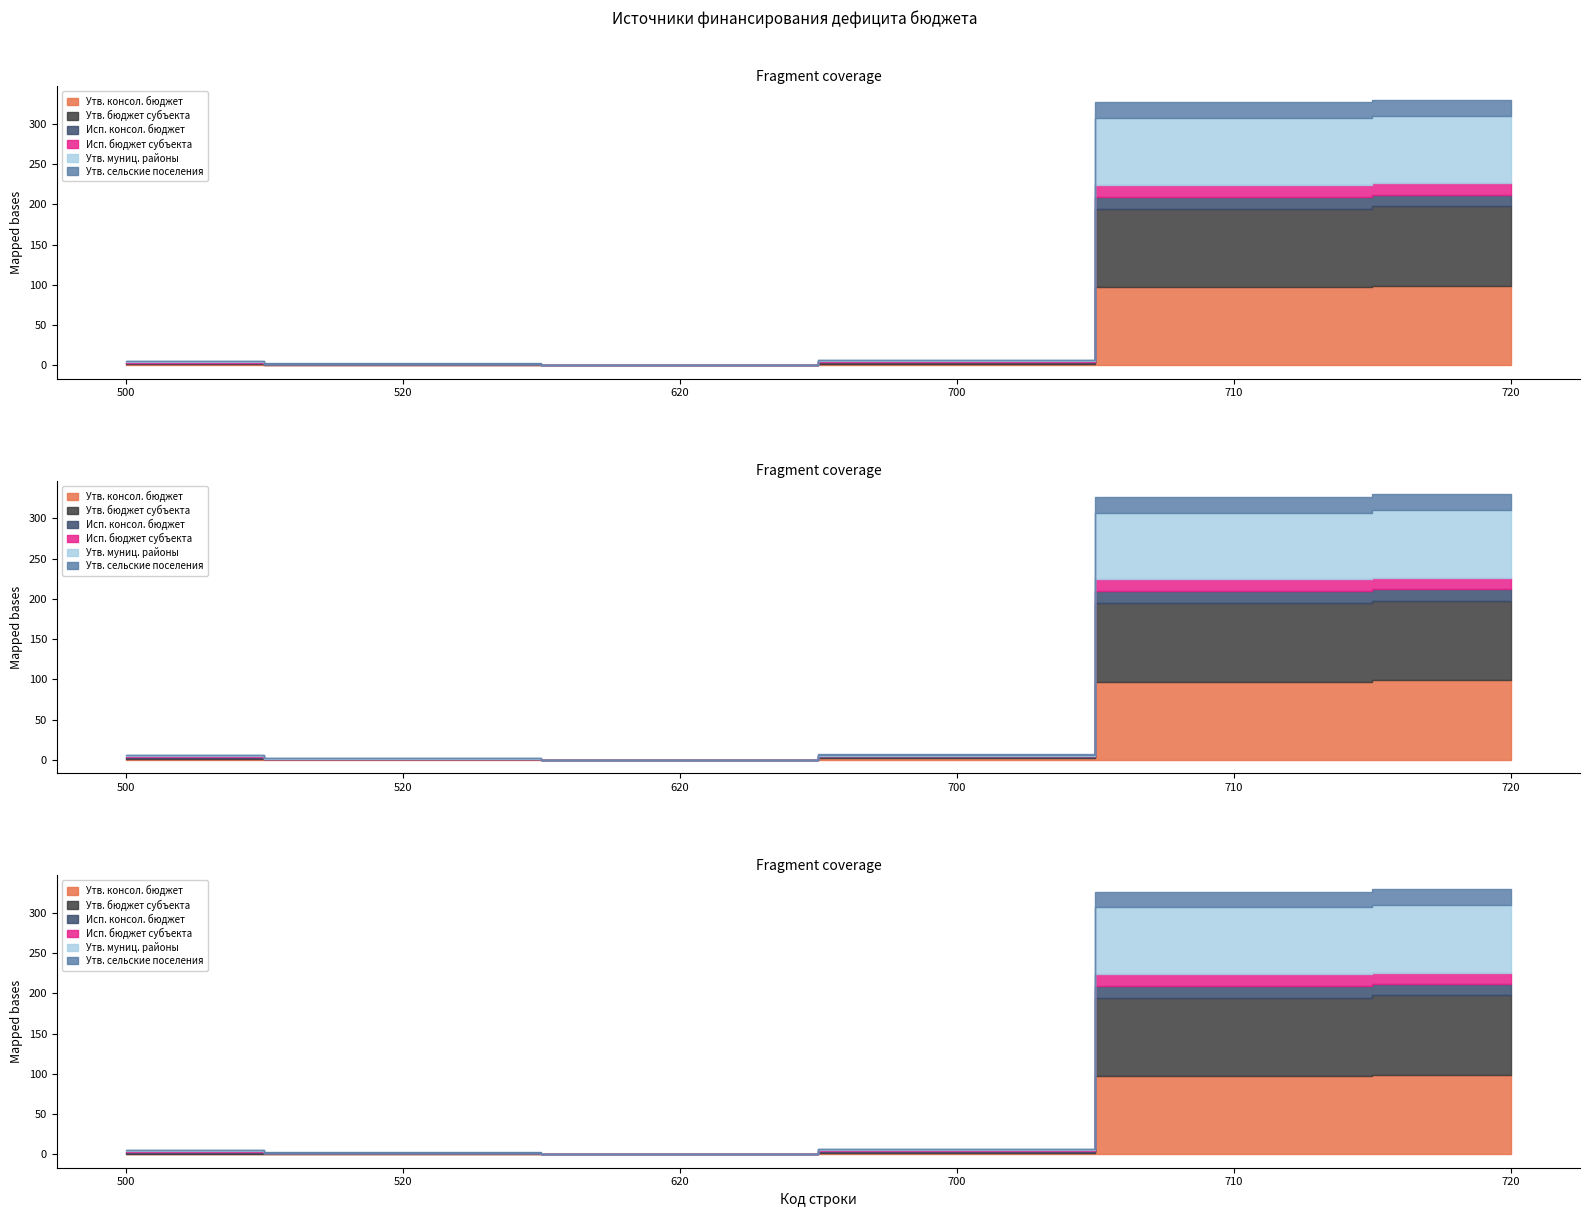

Does the chart display data point markers on the line(s)?

No